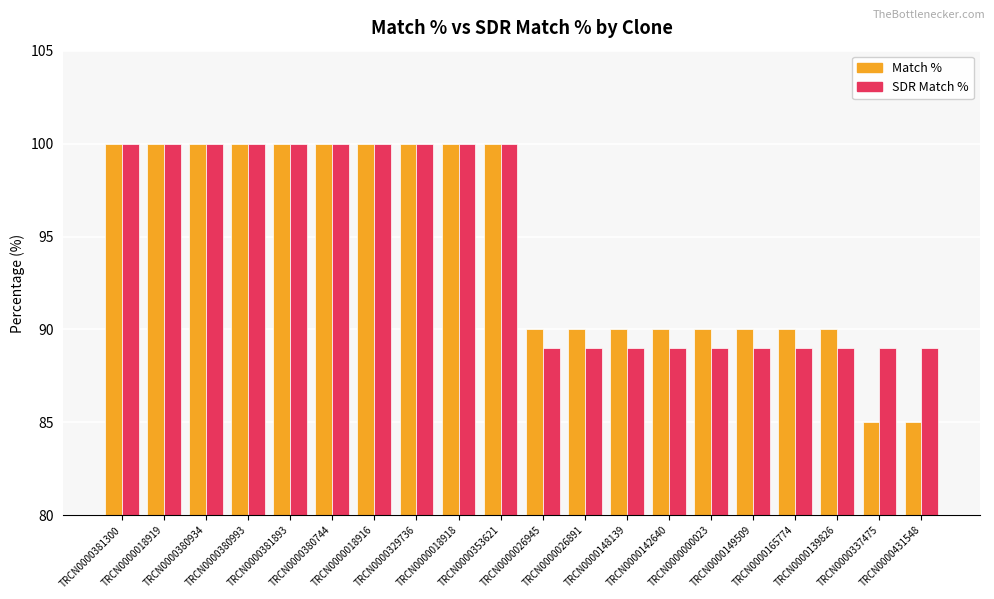

The Match % series shows 141 at TRCN0000139826. True or false?

False